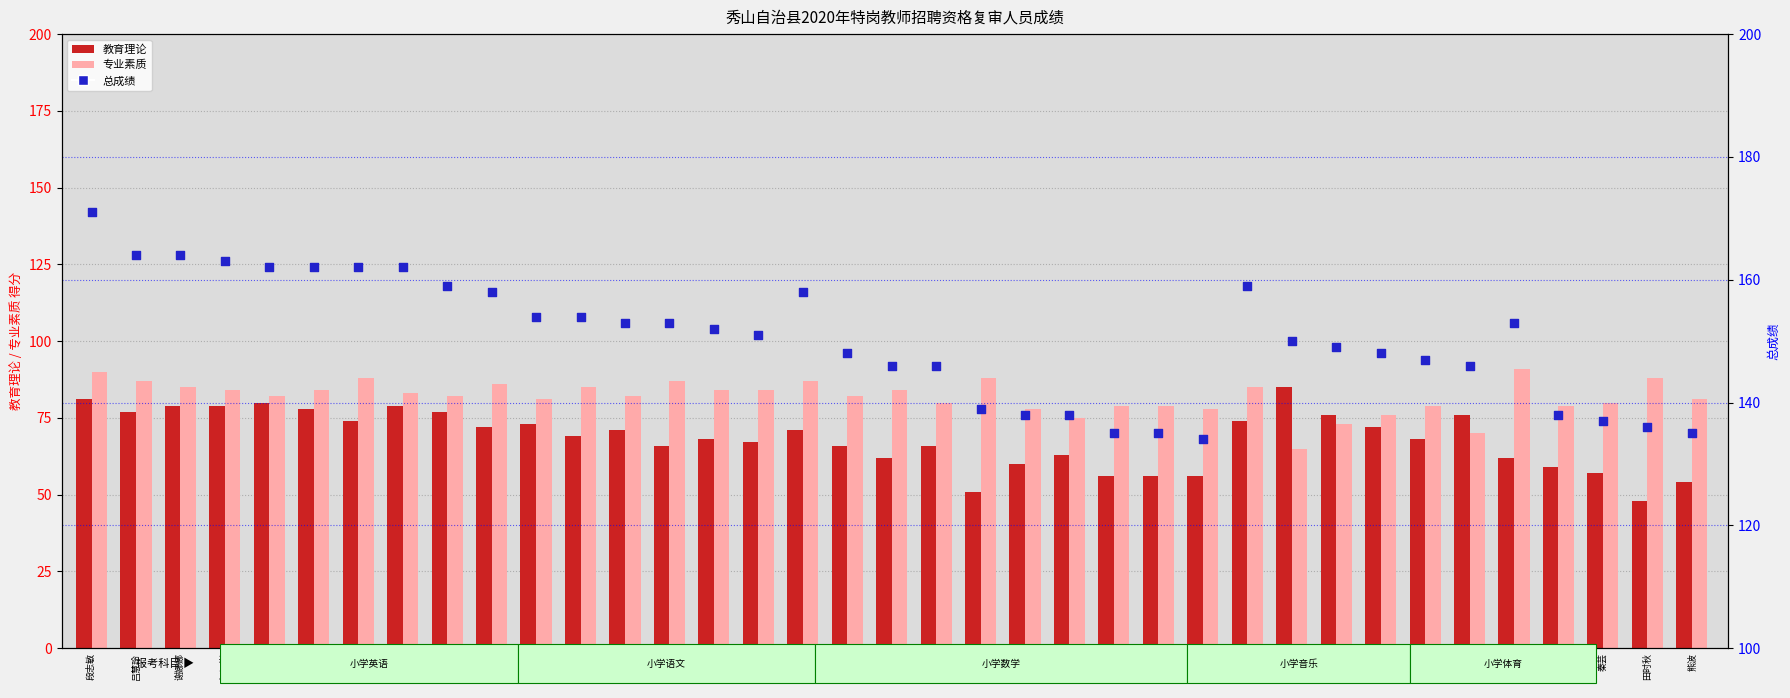

Is the value of 教育理论 at 彭慧 greater than the value of 总成绩 at 冯英?

No